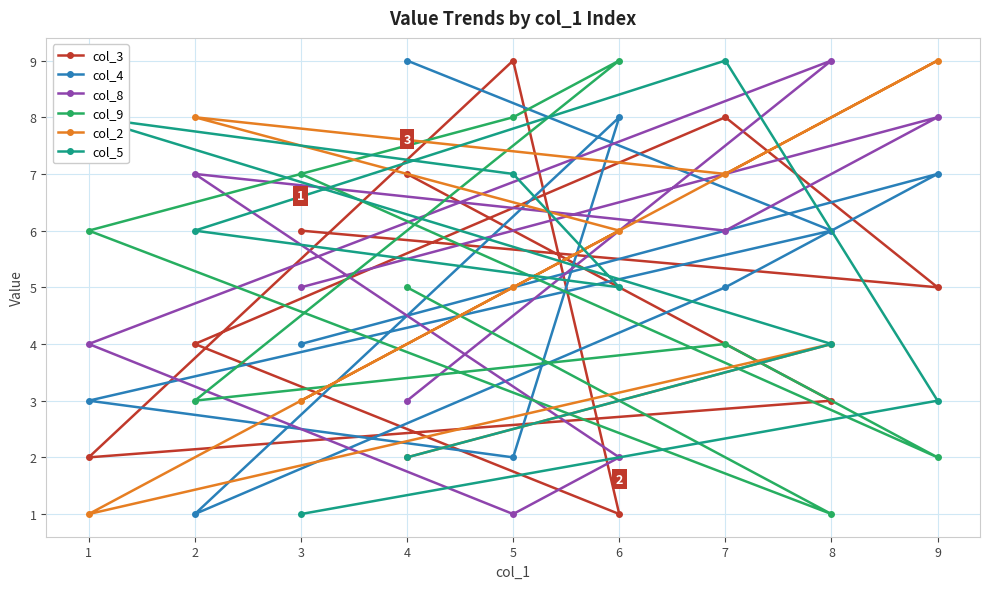

At 1, list the series in order from smallest to largest.

col_2, col_3, col_4, col_8, col_9, col_5